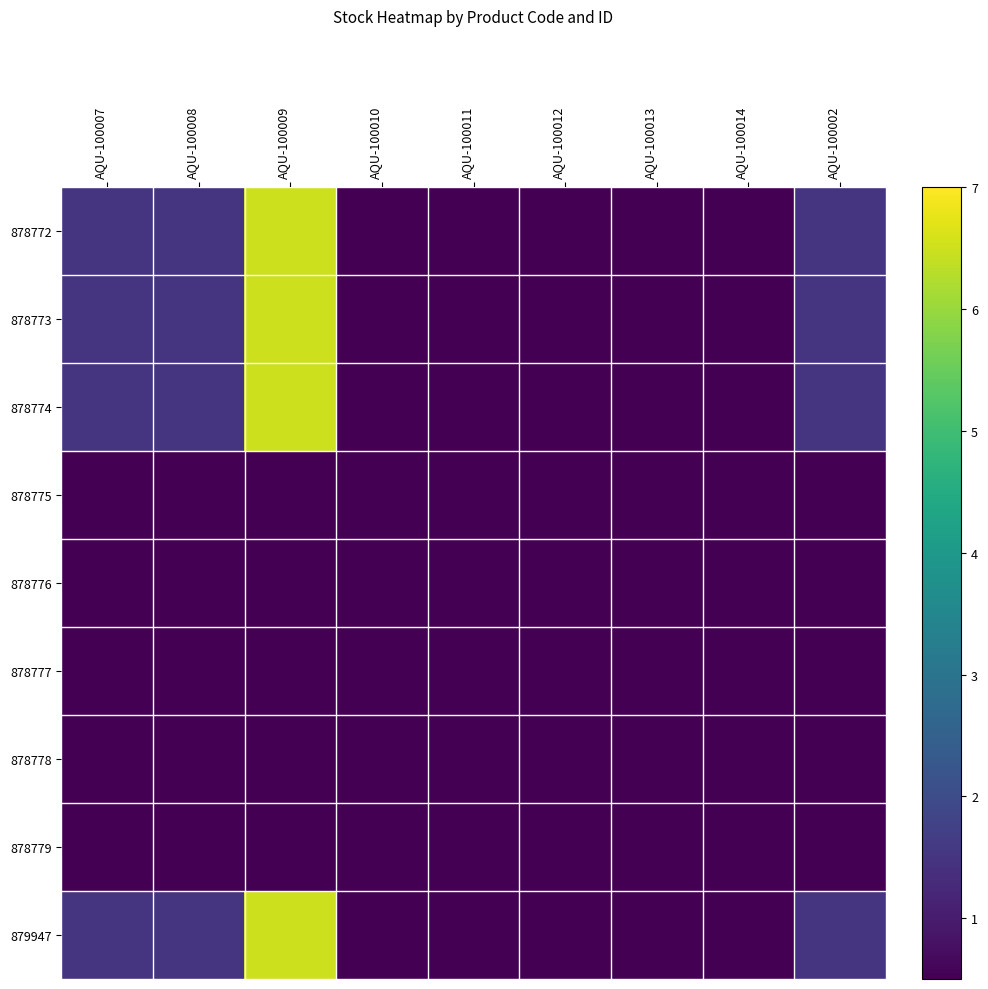

Which series has the largest total across all categories?

878772